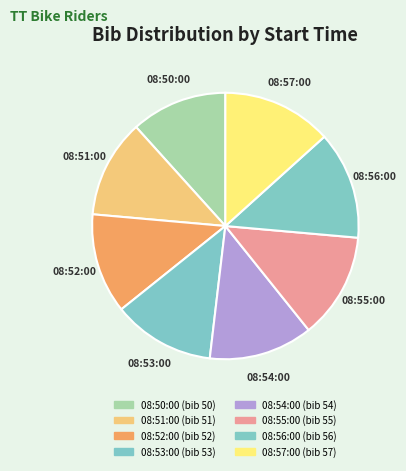

Is the sum of 08:54:00 and 08:57:00 greater than half?

No